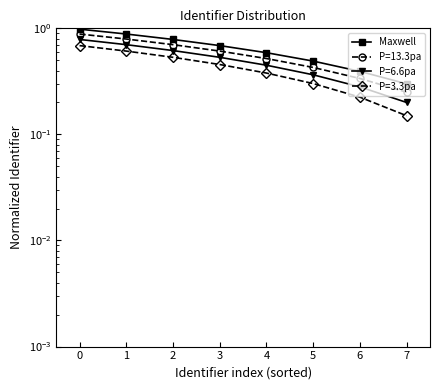

What is the difference between the maximum and minimum values?

0.7